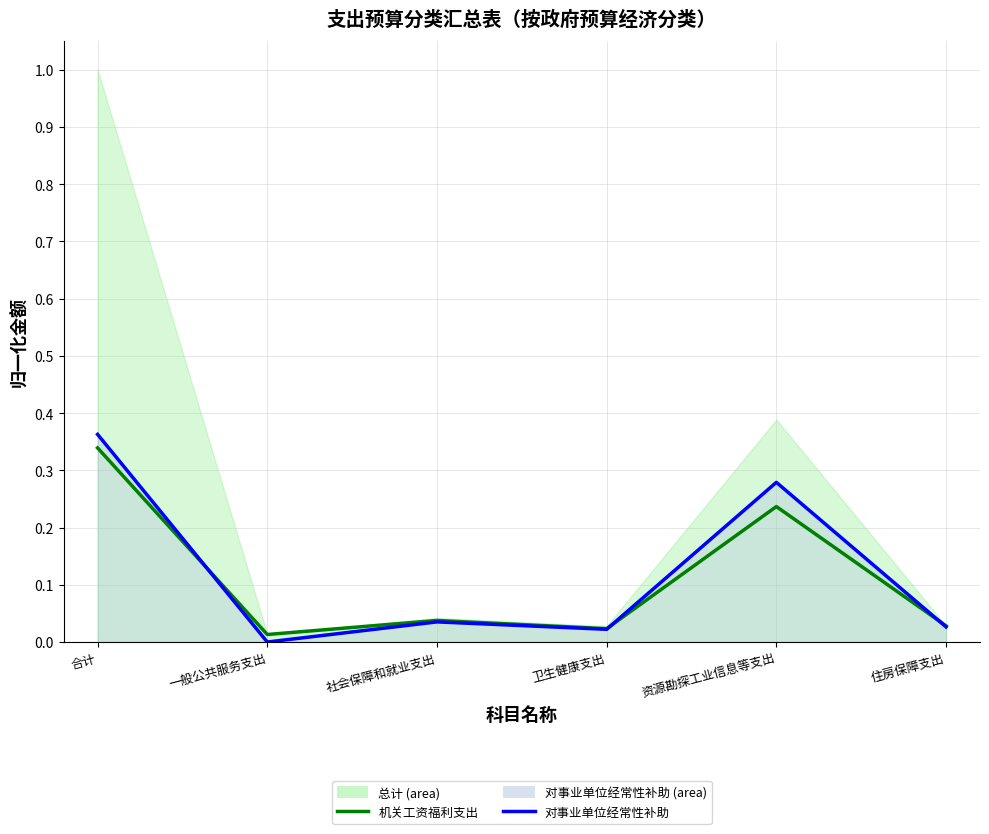

At which label does 对事业单位经常性补助 reach its peak?

合计